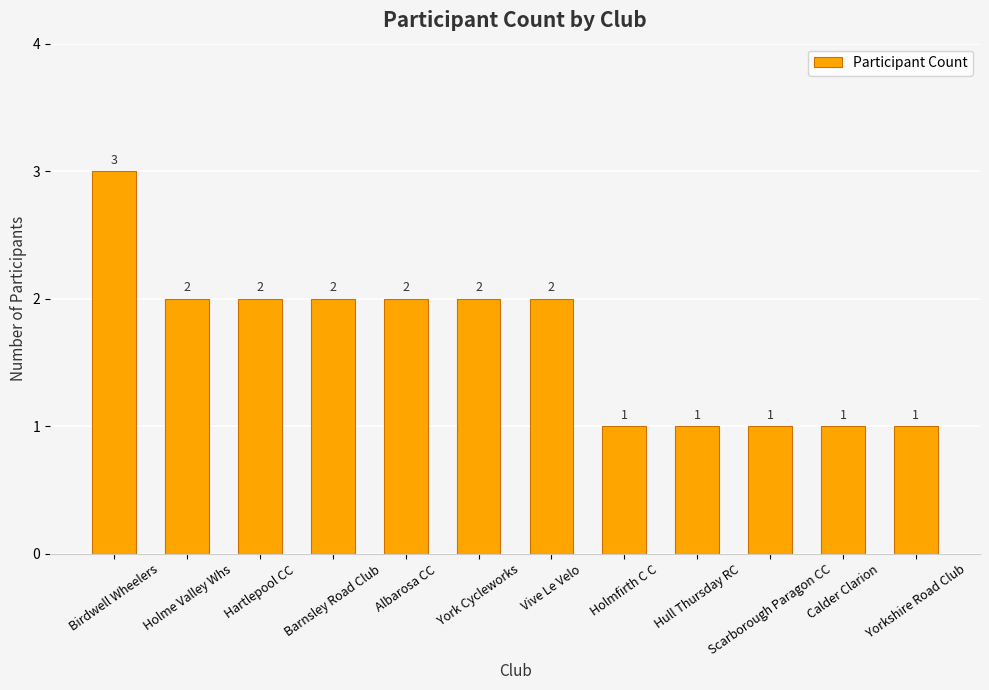

What is the sum of the values at Calder Clarion and Birdwell Wheelers?

4